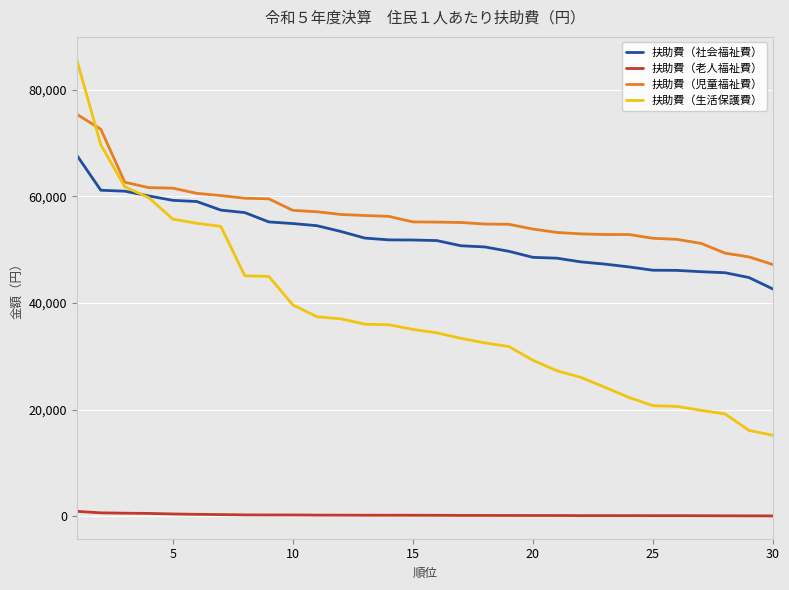

Which series has the largest total across all categories?

扶助費（児童福祉費）